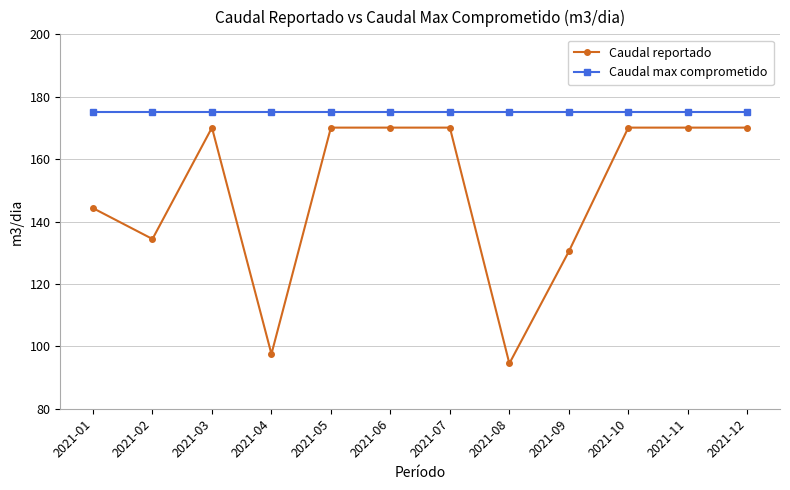

Which series changed the most between 2021-07 and 2021-08?

Caudal reportado